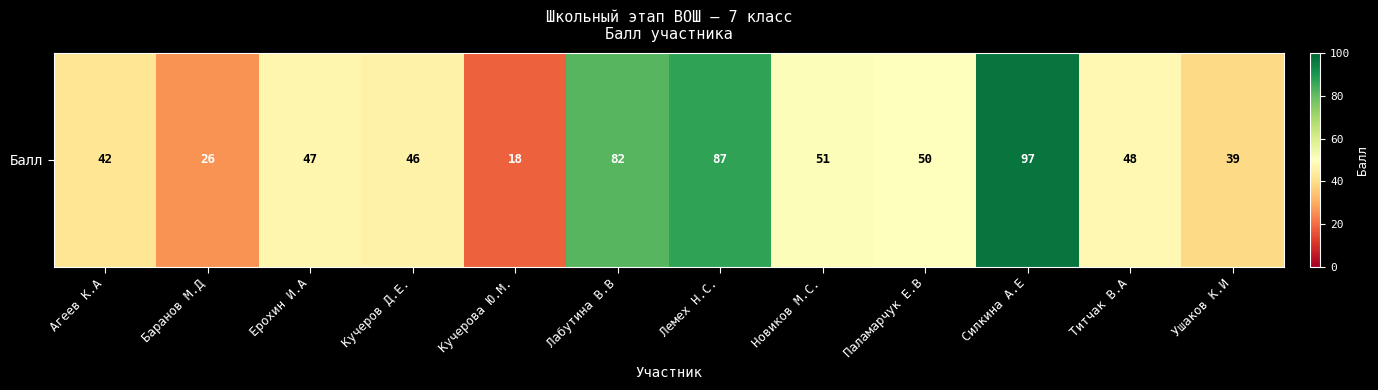

The value at Агеев К.А is 55. True or false?

False